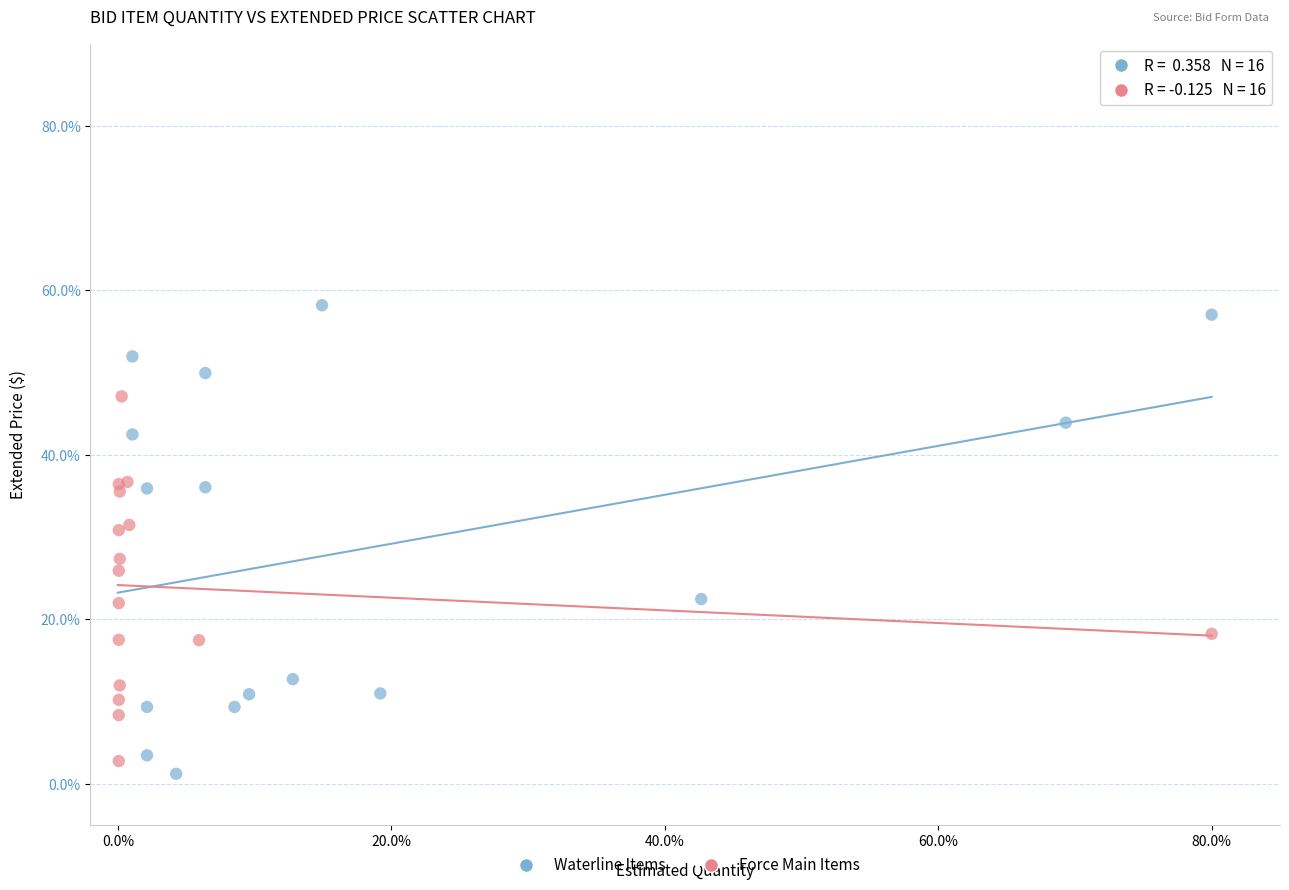

Which series has the largest Y range (max minus min)?

Waterline Items